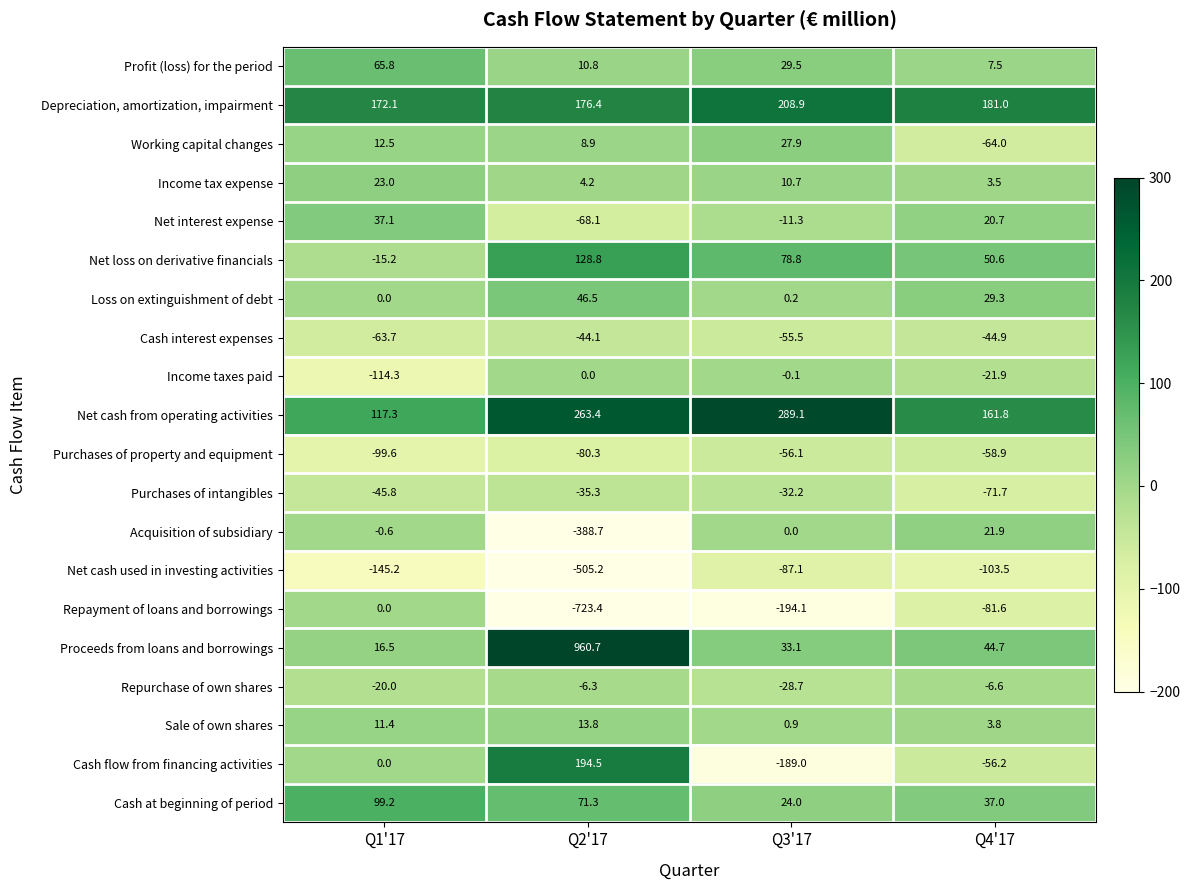

Which series has the largest range (max minus min)?

Proceeds from loans and borrowings